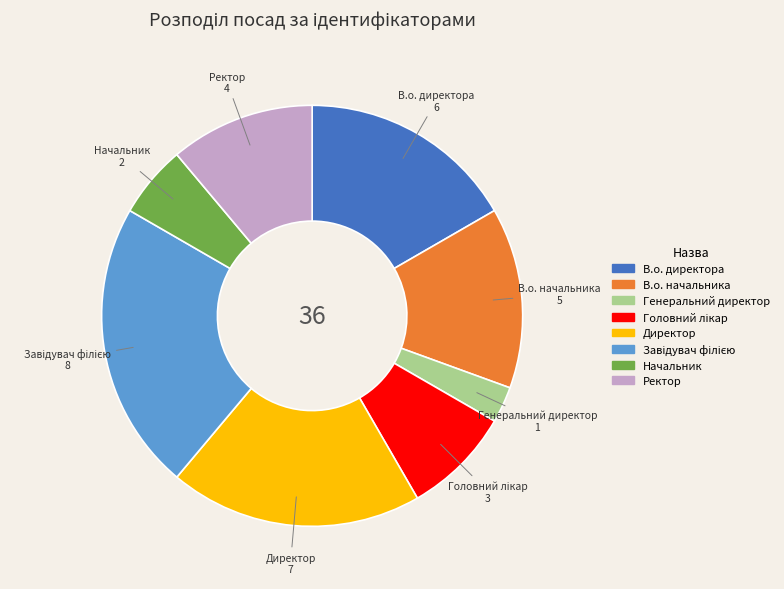

Which category has the smallest portion of the pie?

Генеральний директор